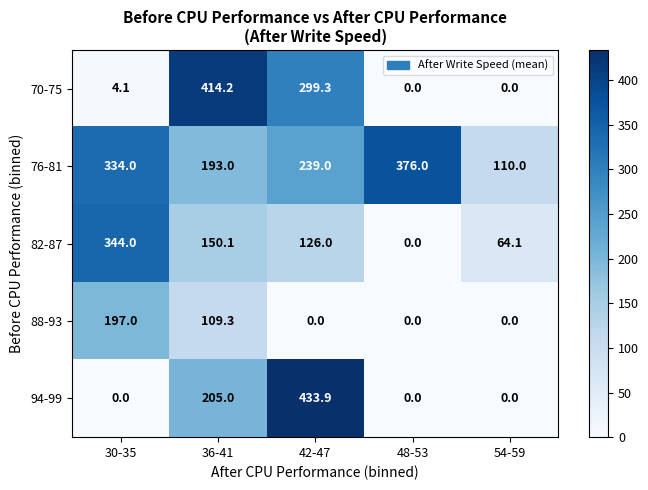

What is the maximum value shown in the chart?

433.9